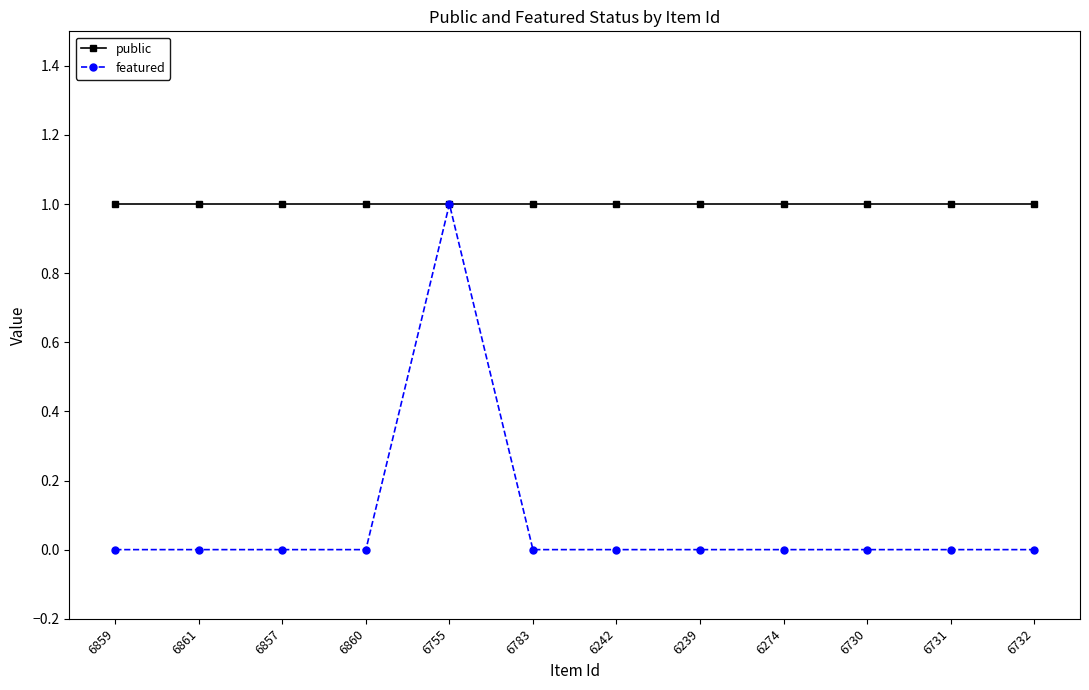

Rank the series at 6861 from lowest to highest value.

featured, public